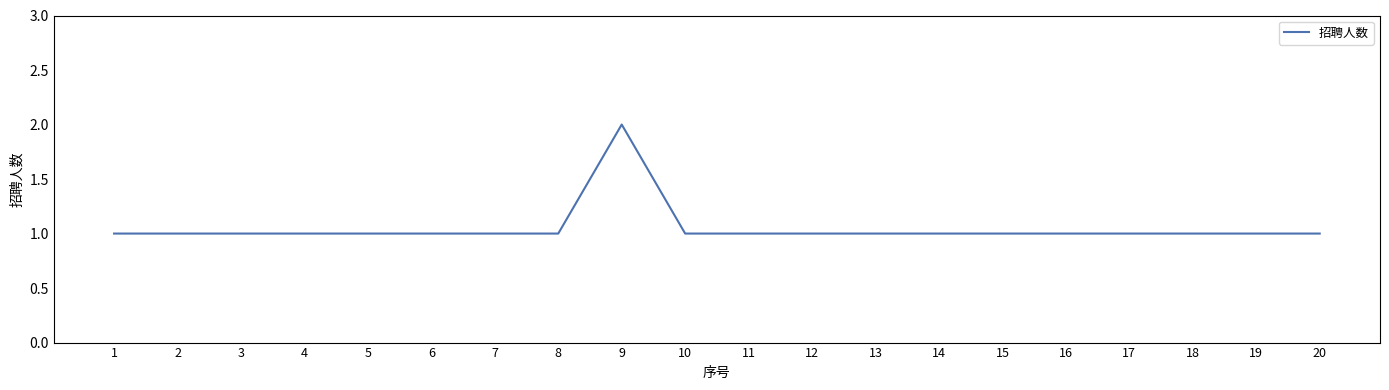

Reading right to left, extract all data points from this chart.

20=1	19=1	18=1	17=1	16=1	15=1	14=1	13=1	12=1	11=1	10=1	9=2	8=1	7=1	6=1	5=1	4=1	3=1	2=1	1=1